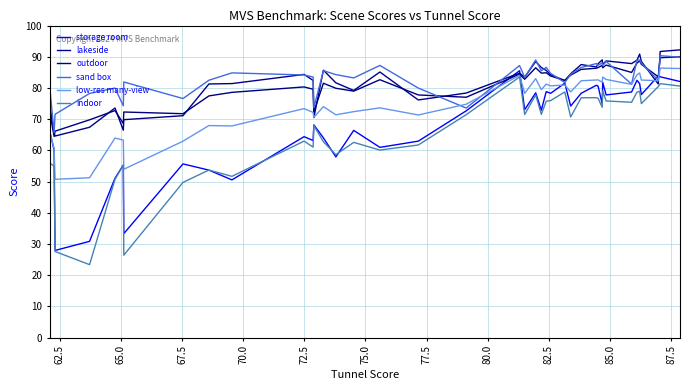

True or false: outdoor and low-res many-view cross at least once.

False